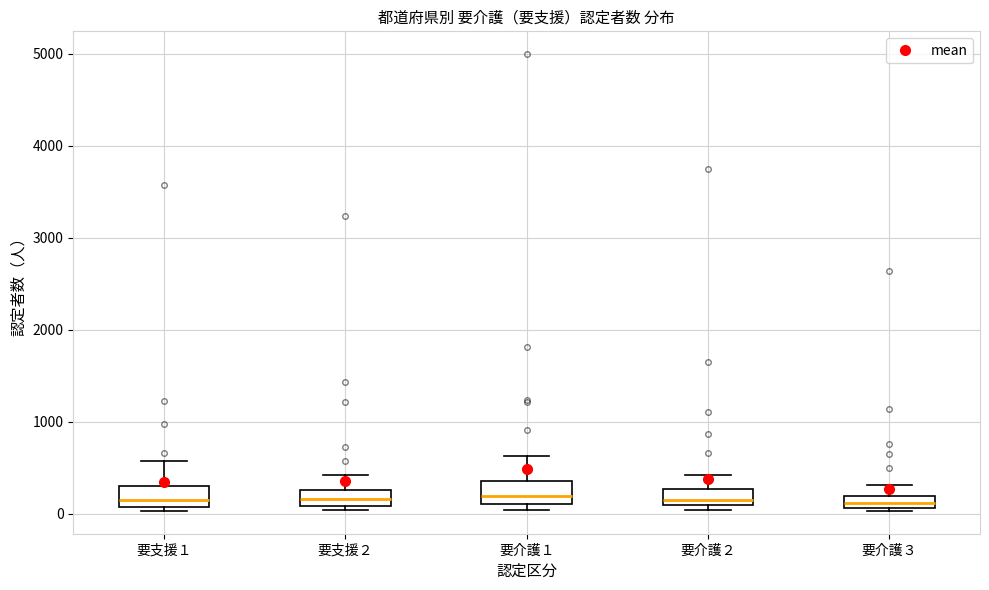

Where is the lower edge of the box for 要支援１ on the y-axis? The values are not printed on the chart, so give them approximately, as read against the axis.

100